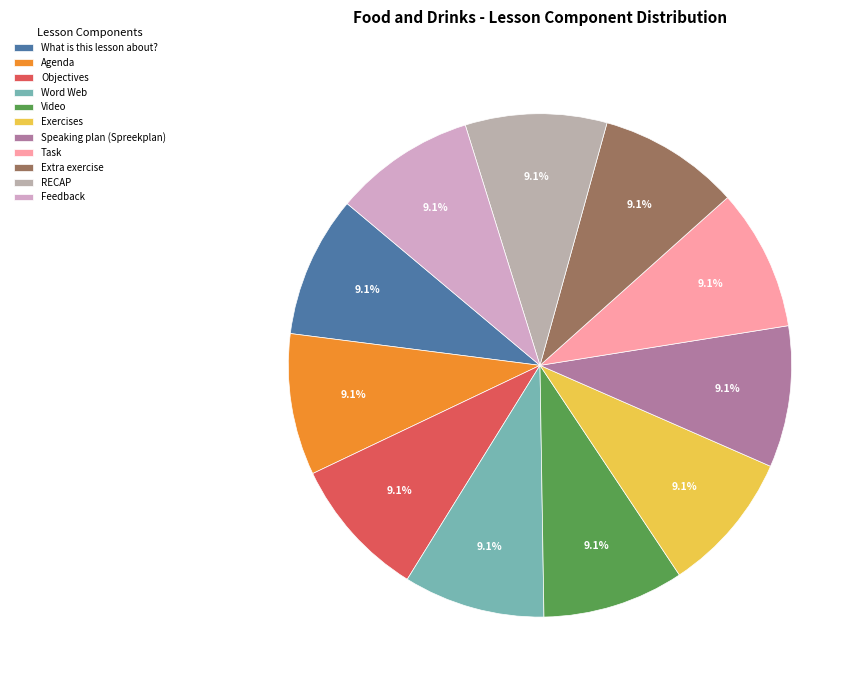

Is the sum of Video and Exercises greater than half?

No